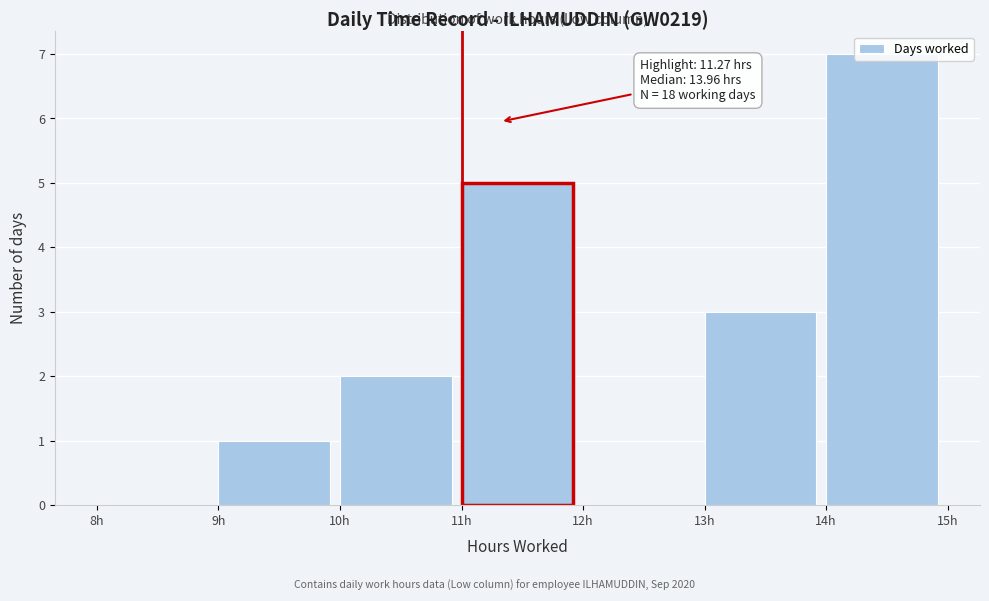

Which range on the x-axis has the tallest bar?

14 to 15